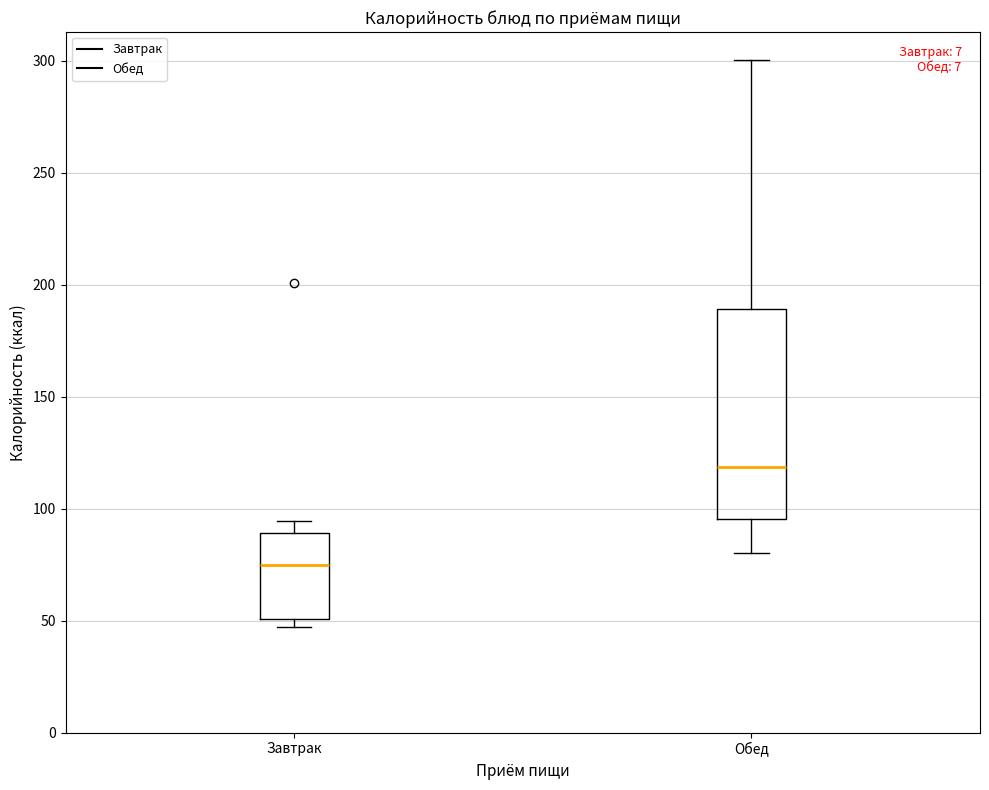

Where is the lower edge of the box for Завтрак on the y-axis? The values are not printed on the chart, so give them approximately, as read against the axis.

50